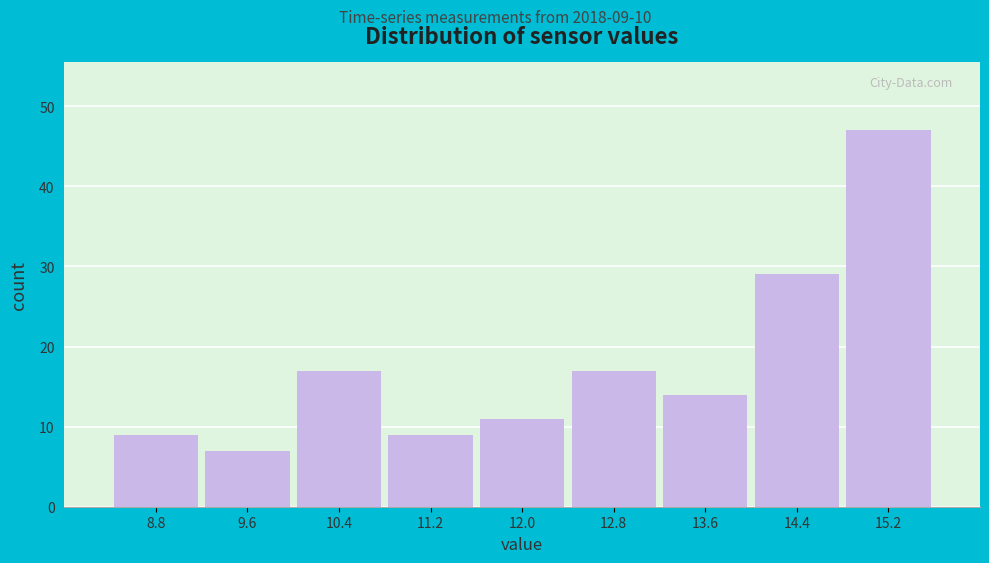

Reading right to left, transcribe all the data shown in this chart.

47	29	14	17	11	9	17	7	9